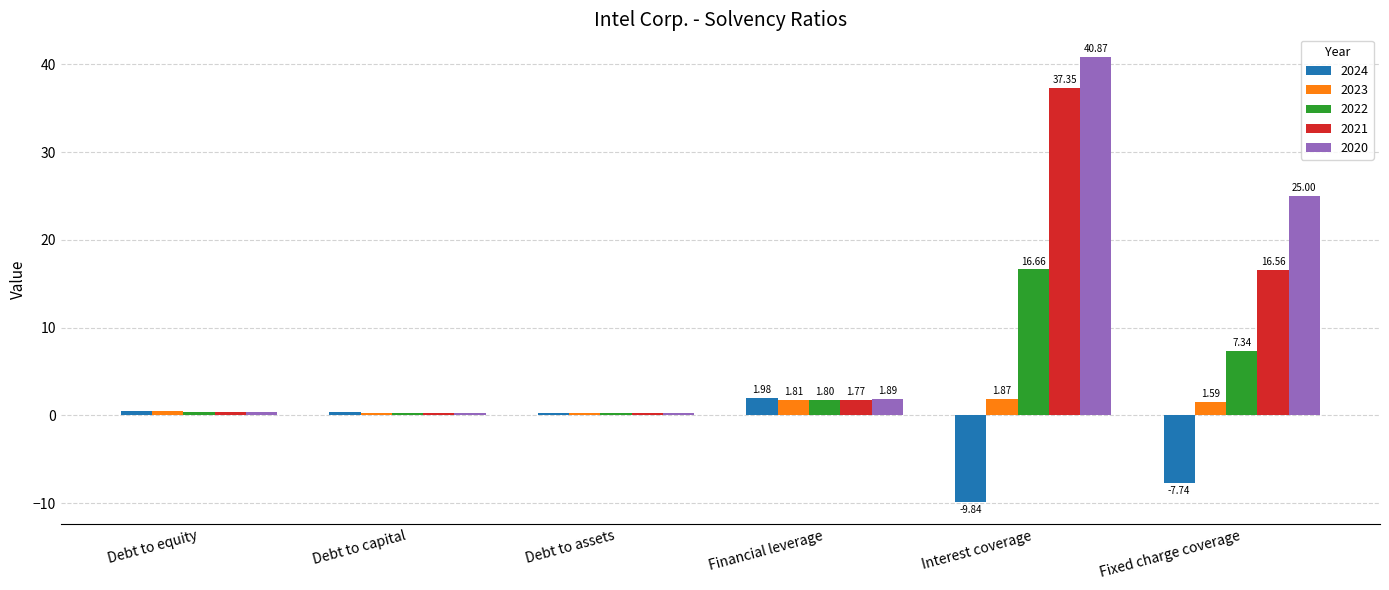

How many data points does each series have?

6